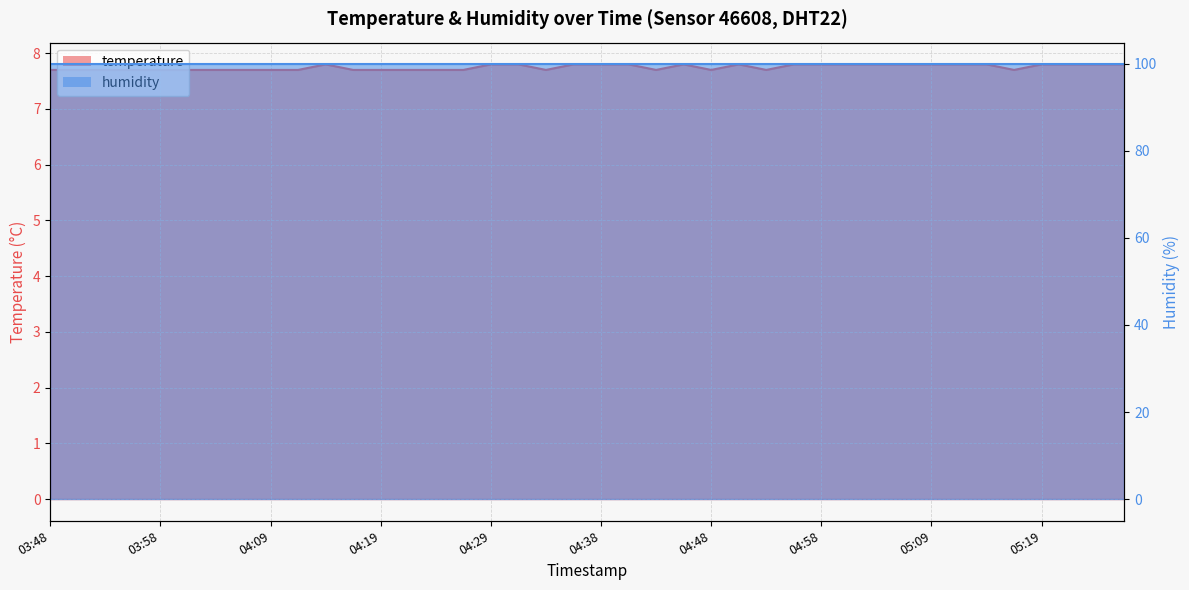

Which has a higher value, 04:26 or 04:48?

04:26